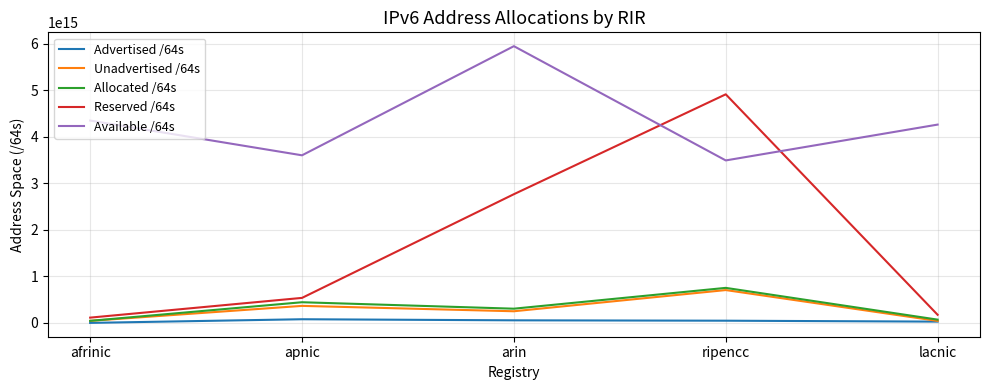

At which label does Available /64s first exceed 4261757490495488?

afrinic